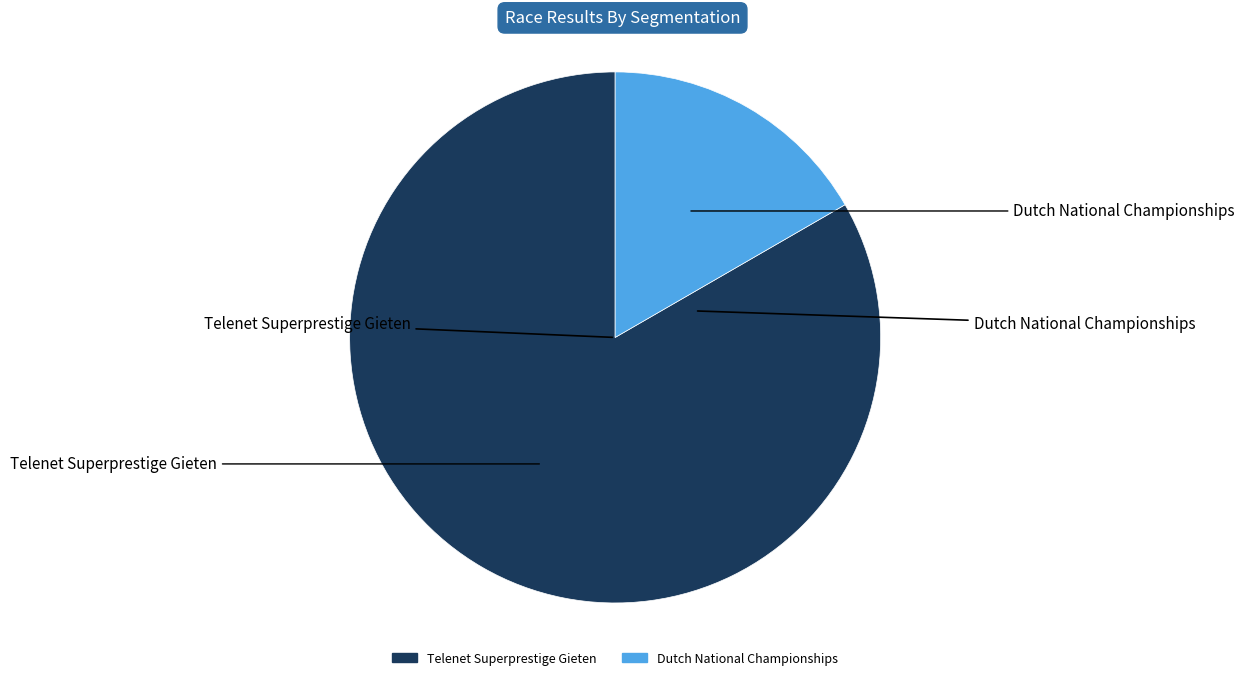

Rank the categories by value from lowest to highest.

Dutch National Championships, Telenet Superprestige Gieten